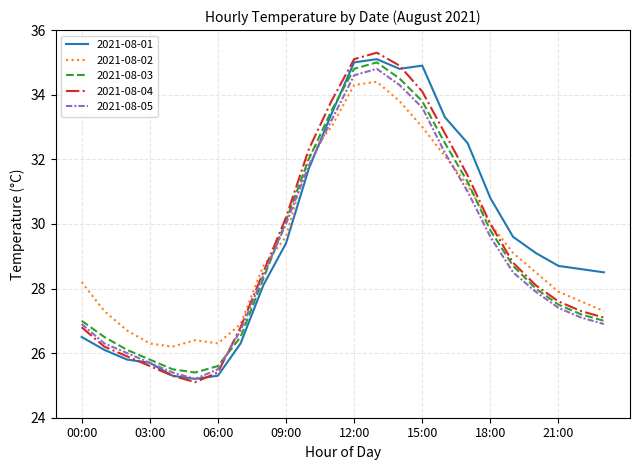

List the series in order of their overall mean, lowest first.

2021-08-05, 2021-08-03, 2021-08-04, 2021-08-02, 2021-08-01